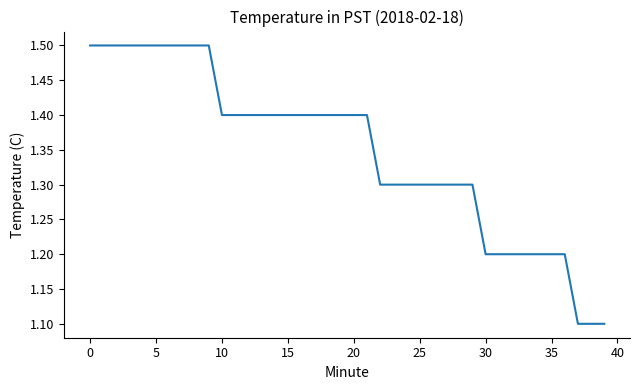

What is the minimum value shown in the chart?

1.1